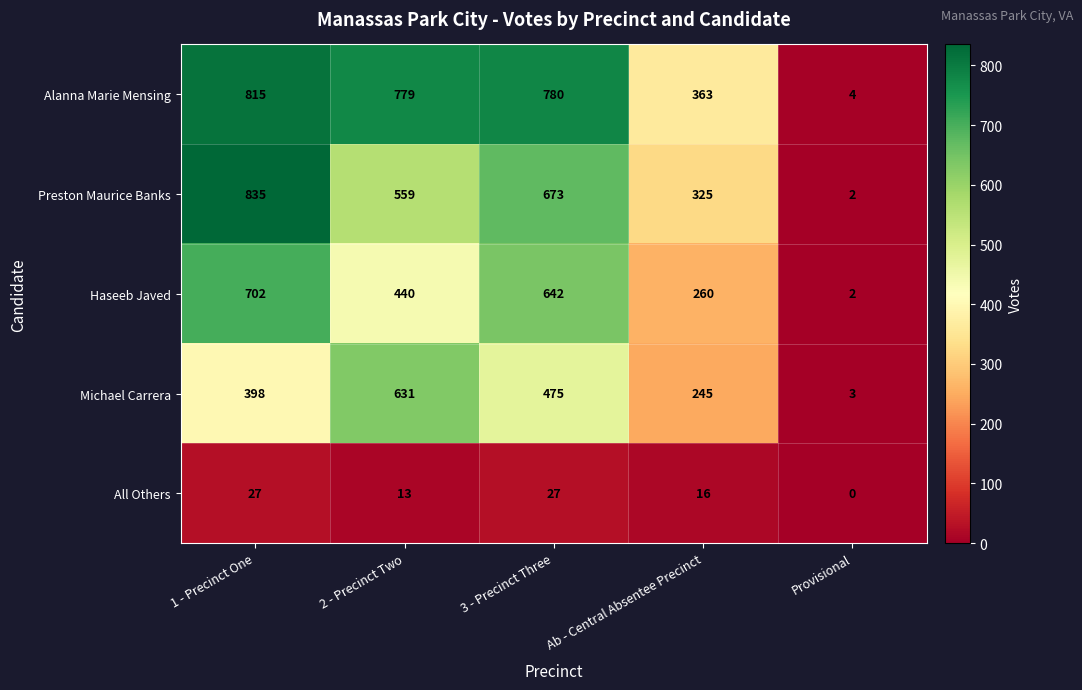

What is the average value of the Michael Carrera series?

350